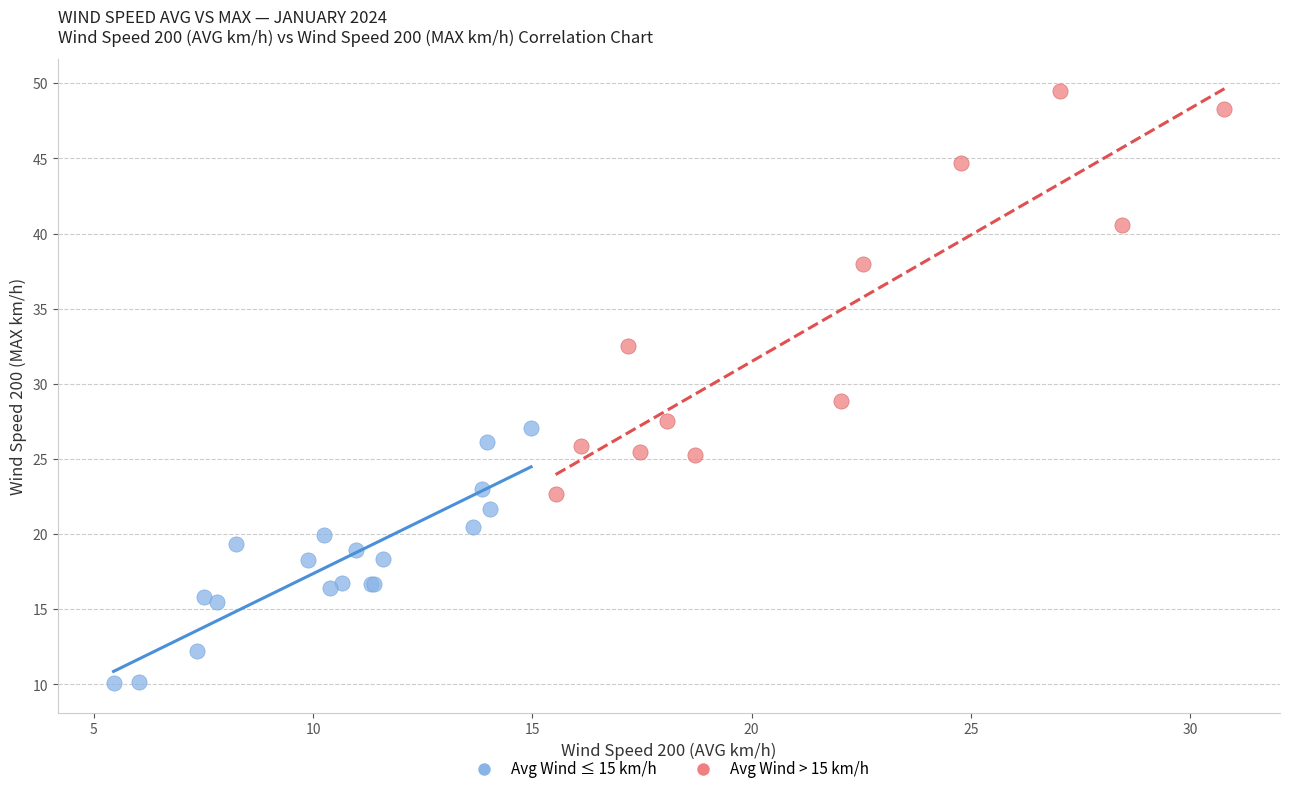

Which series reaches the minimum Y coordinate?

Avg Wind ≤ 15 km/h